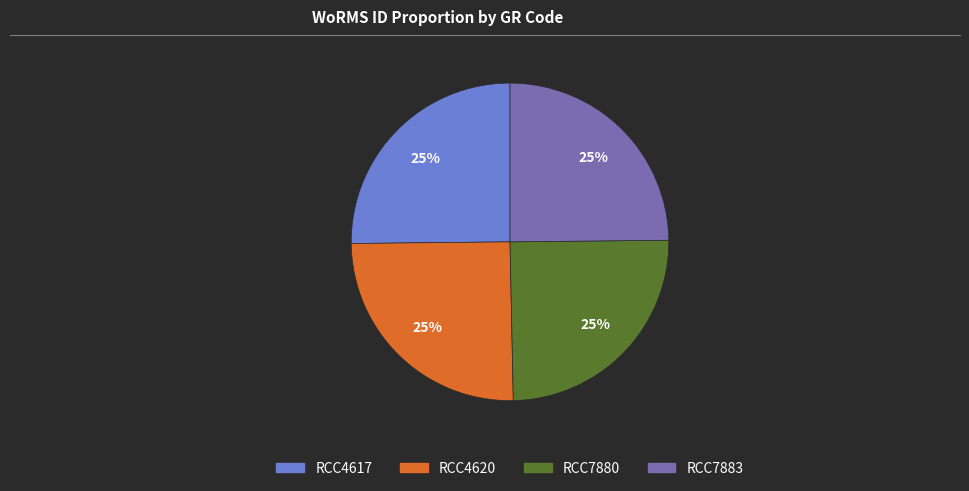

To the nearest percent, what is the combined percentage of RCC7880 and RCC4617?

50%